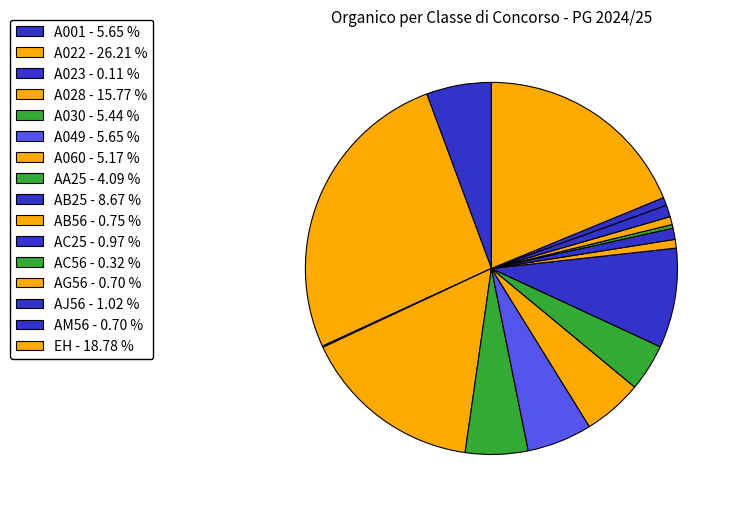

How many slices are in this pie chart?

16